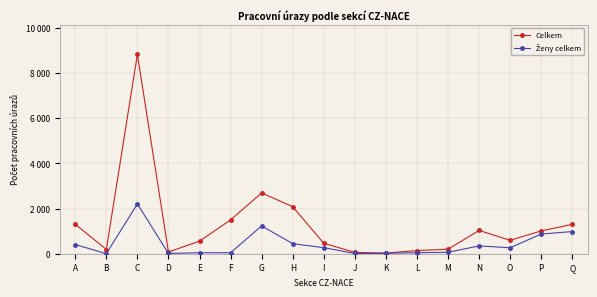

Rank the categories by Celkem value from highest to lowest.

C, G, H, F, A, Q, N, P, O, E, I, M, B, L, D, J, K